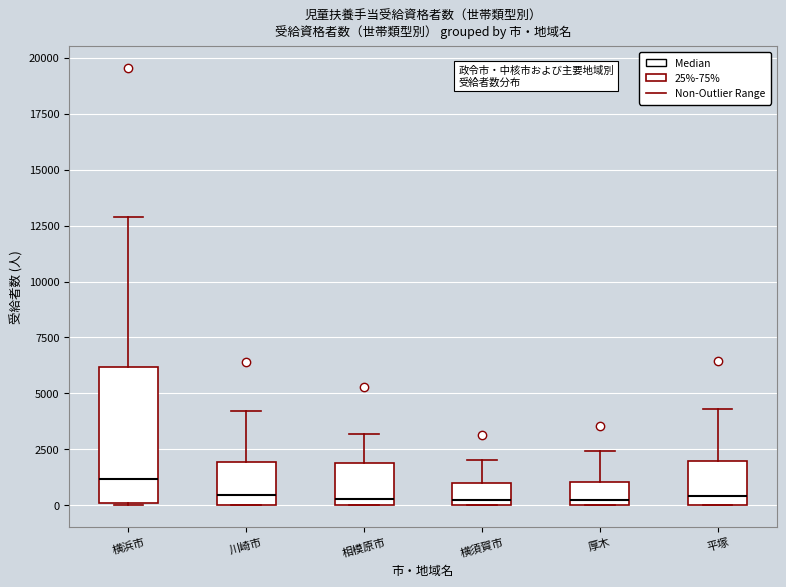

Reading left to right, read every box against the y-axis: the position of its median line, the range the box covers, and the ends of its whiskers. The values are not printed on the chart, so give them approximately, as read against the axis.

横浜市: median 1000, box 0 to 6000, whiskers 0 to 13000
川崎市: median 500, box 0 to 2000, whiskers 0 to 4000
相模原市: median 500, box 0 to 2000, whiskers 0 to 3000
横須賀市: median 0 (just above the box's lower edge), box 0 to 1000, whiskers 0 to 2000
厚木: median 0 (just above the box's lower edge), box 0 to 1000, whiskers 0 to 2500
平塚: median 500, box 0 to 2000, whiskers 0 to 4500